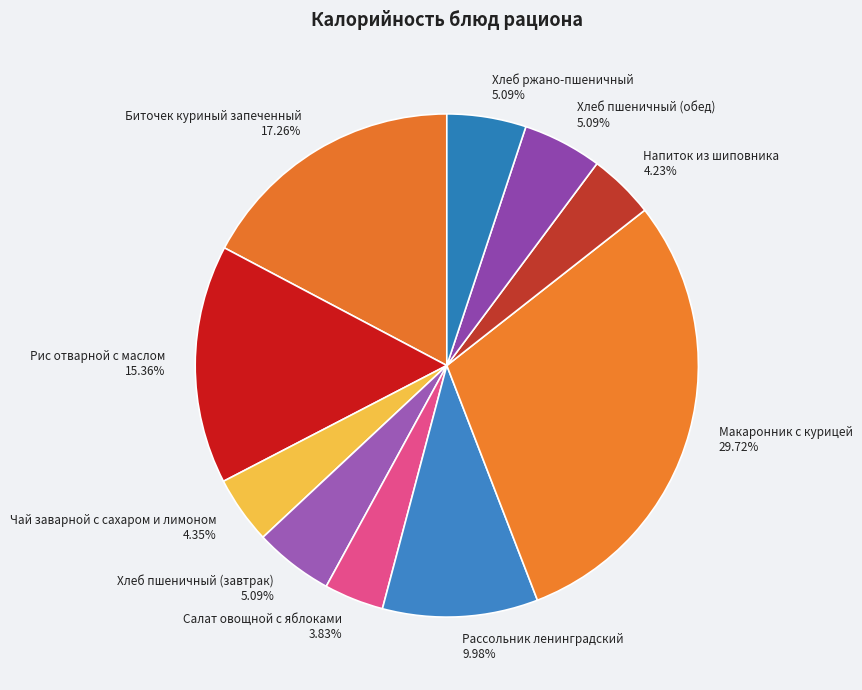

Between Рис отварной с маслом and Макаронник с курицей, which is larger?

Макаронник с курицей